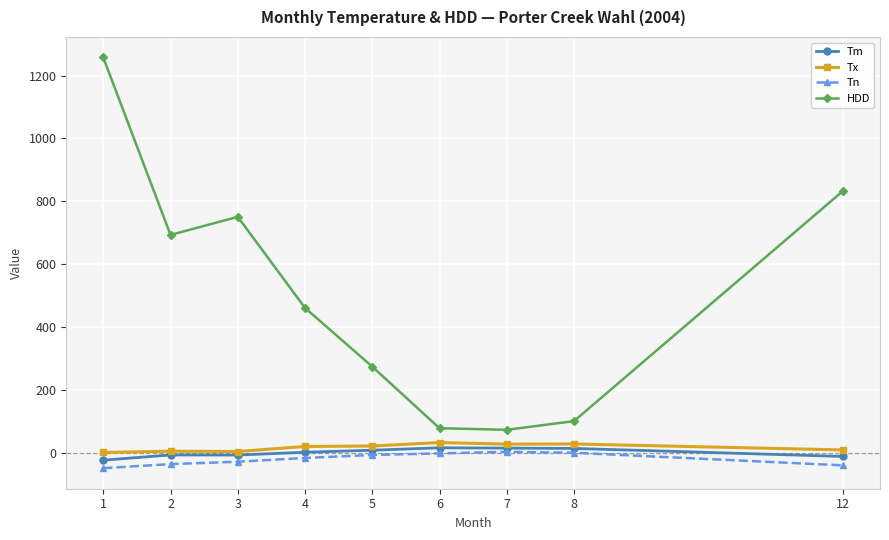

Is the value of Tx at 5 greater than the value of Tn at 4?

Yes